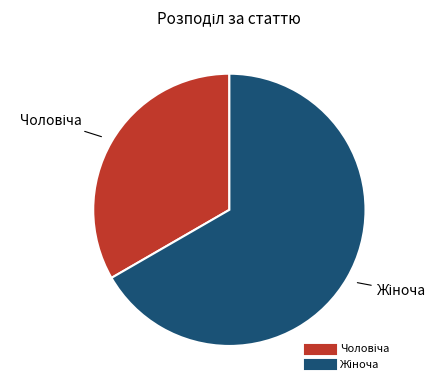

Is there any slice that represents more than half of the pie?

Yes